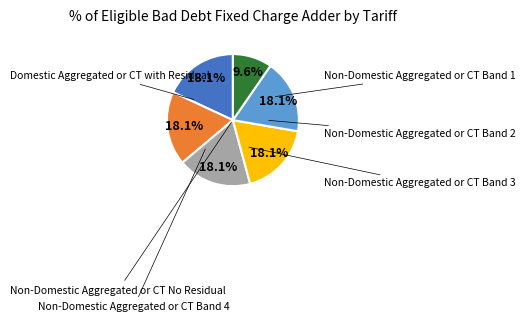

How many segments does this pie chart have?

6